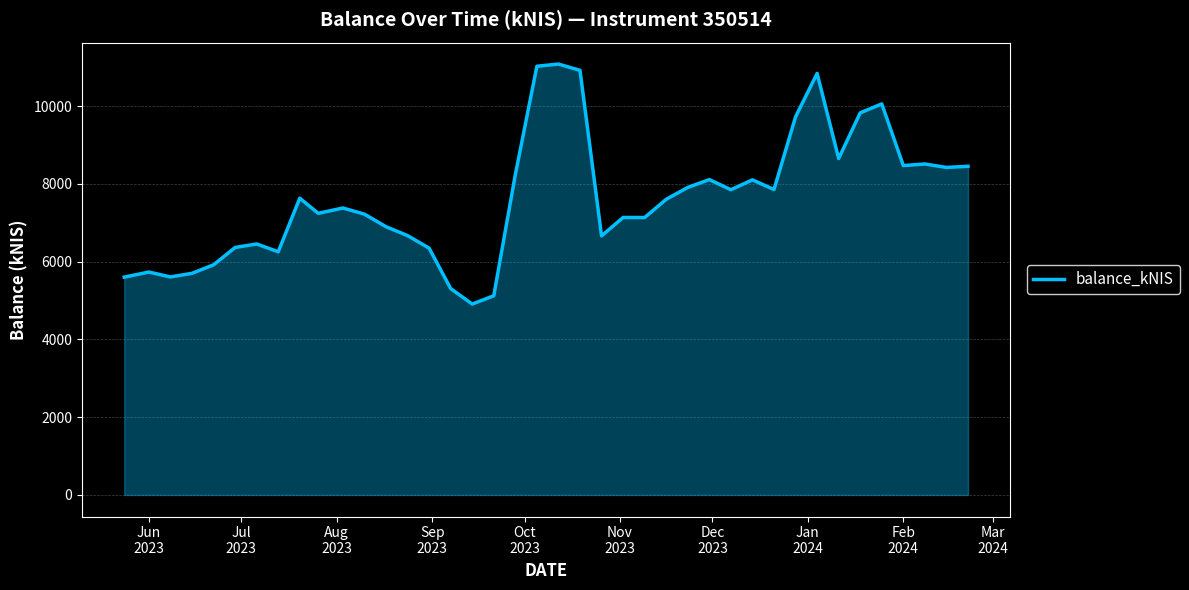

What is the difference between the second highest and second lowest values?

5900.5